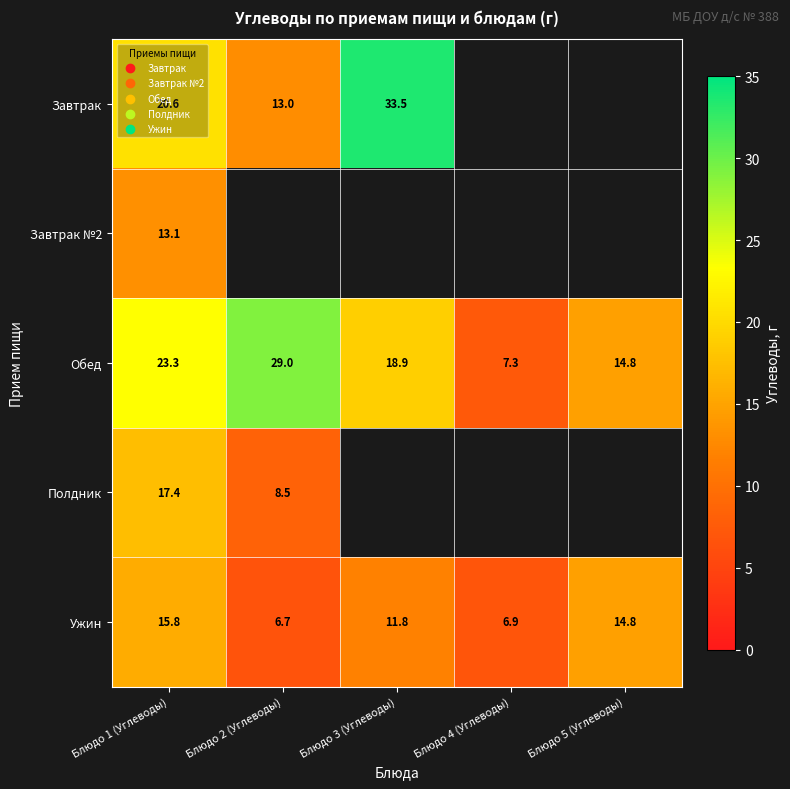

How many series are shown in this chart?

5